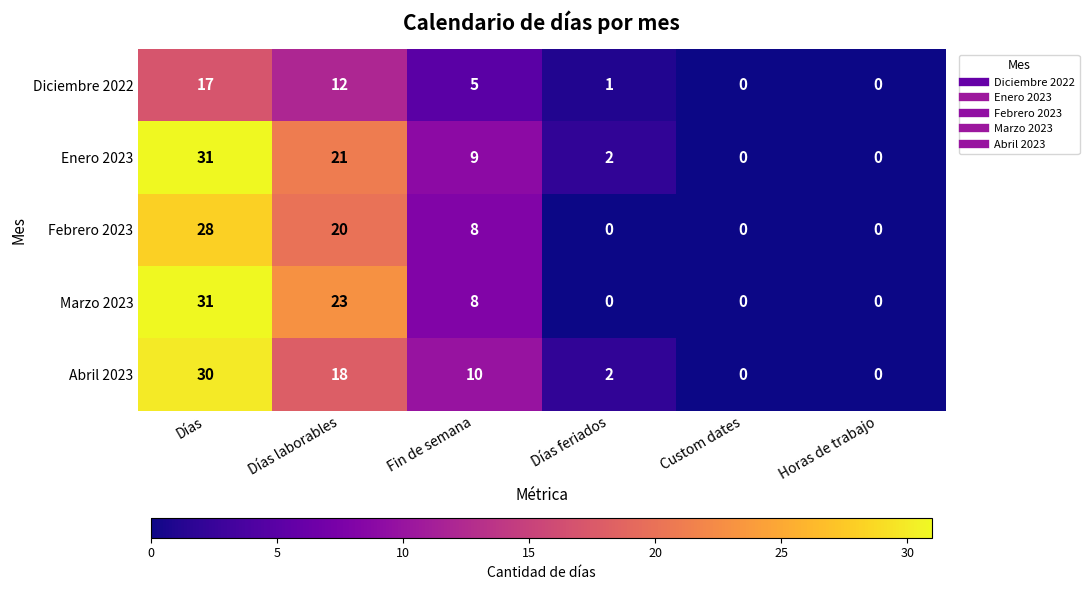

The Abril 2023 series shows 30 at Días. True or false?

True